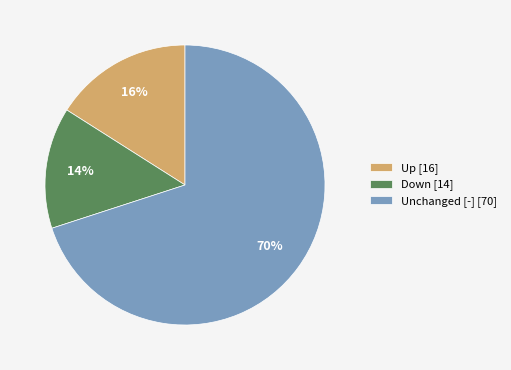

Between Down [14] and Unchanged [-] [70], which is larger?

Unchanged [-] [70]